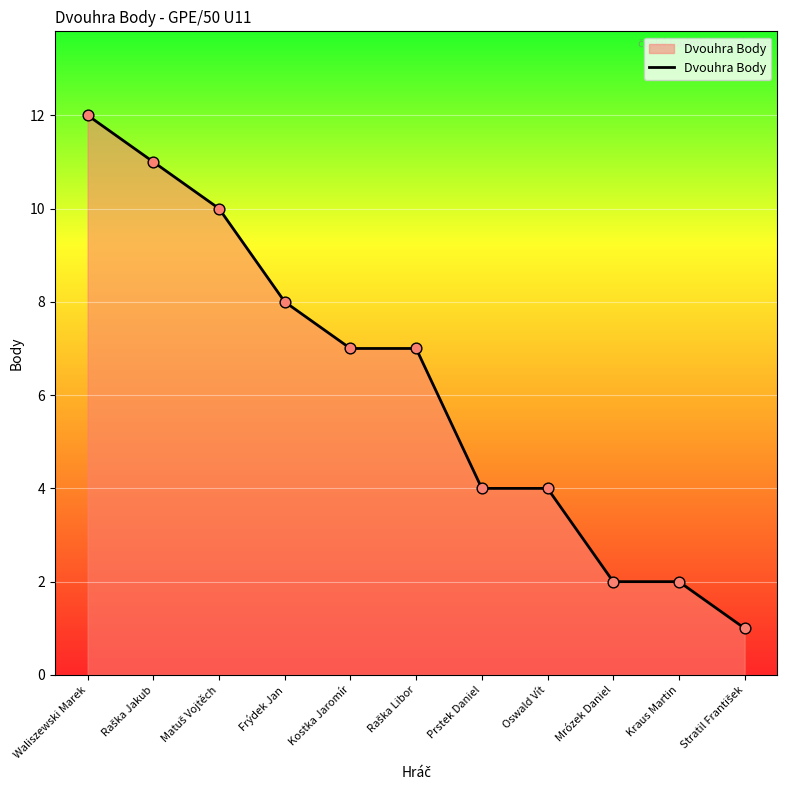

What is the change in value from Frýdek Jan to Oswald Vít?

-4